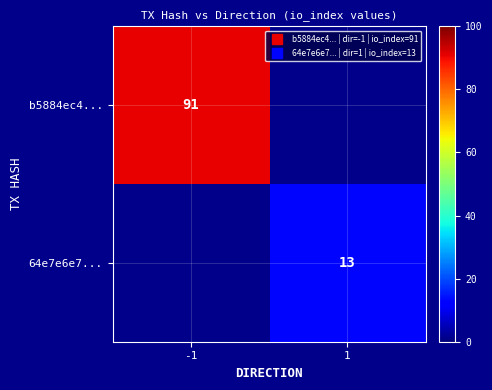

At how many categories does at least one series exceed 16?

1